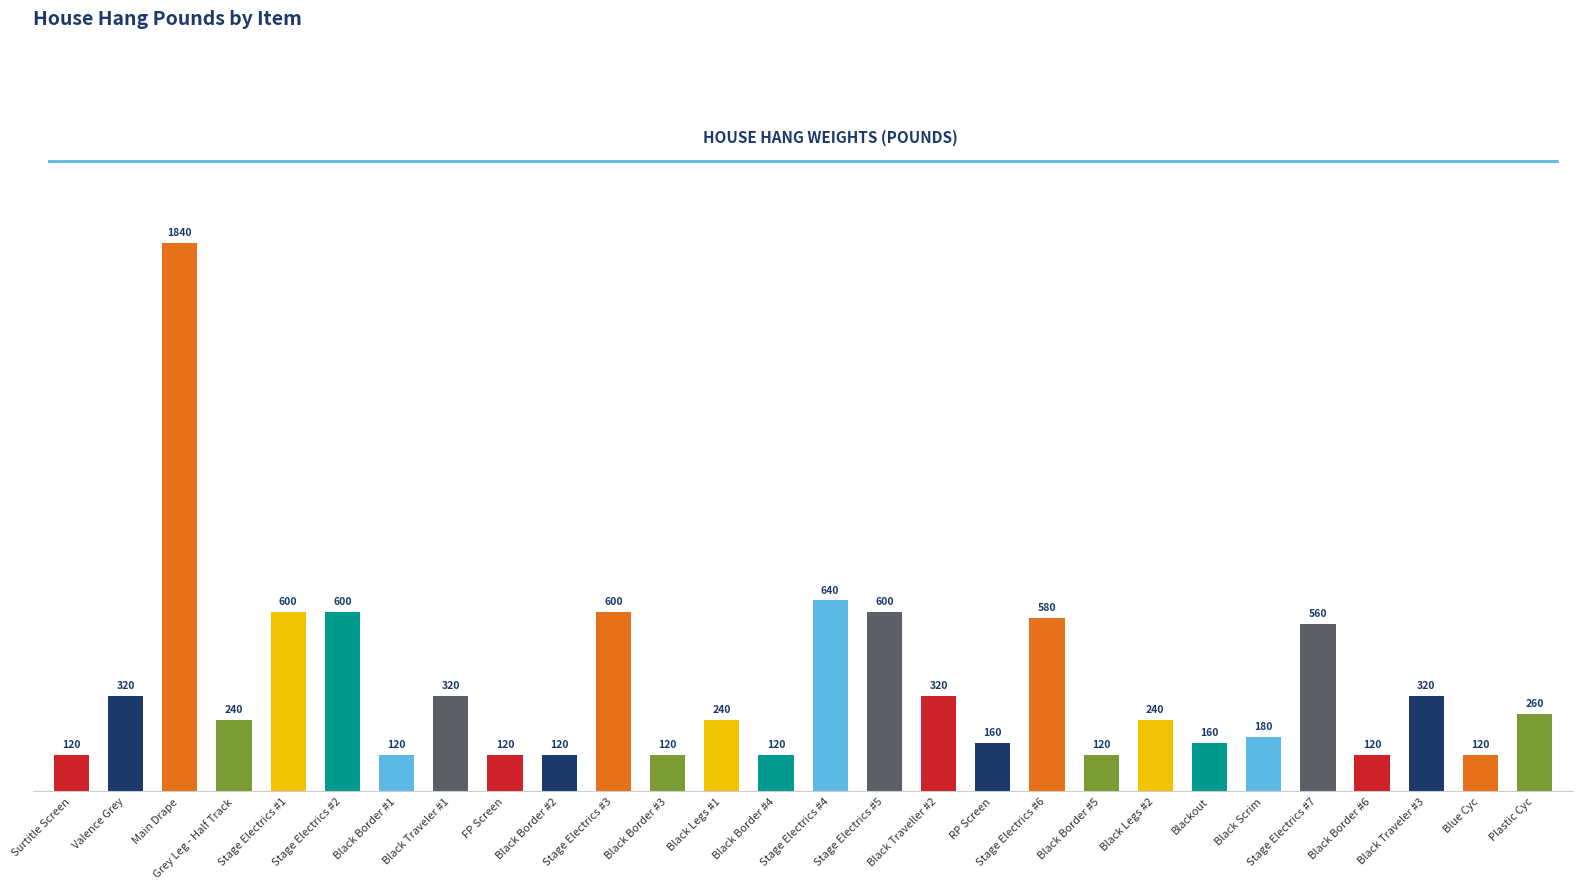

How many bars are there in total?

28